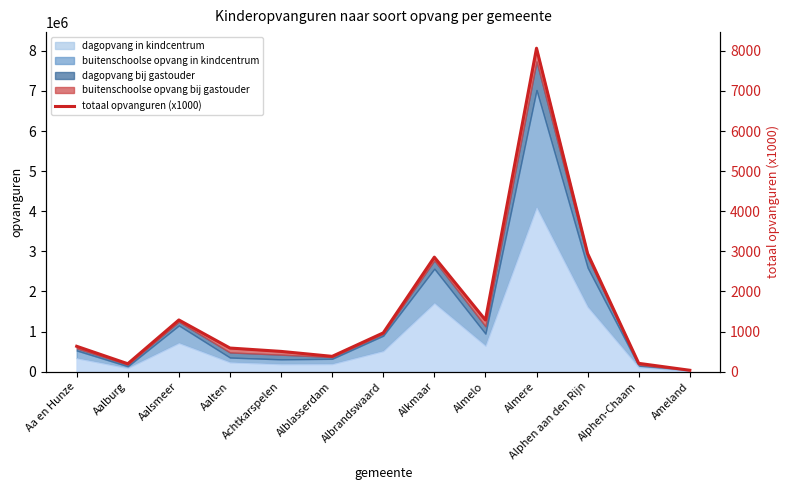

How many interior local peaks (higher than both neighbors) does the data have?

3